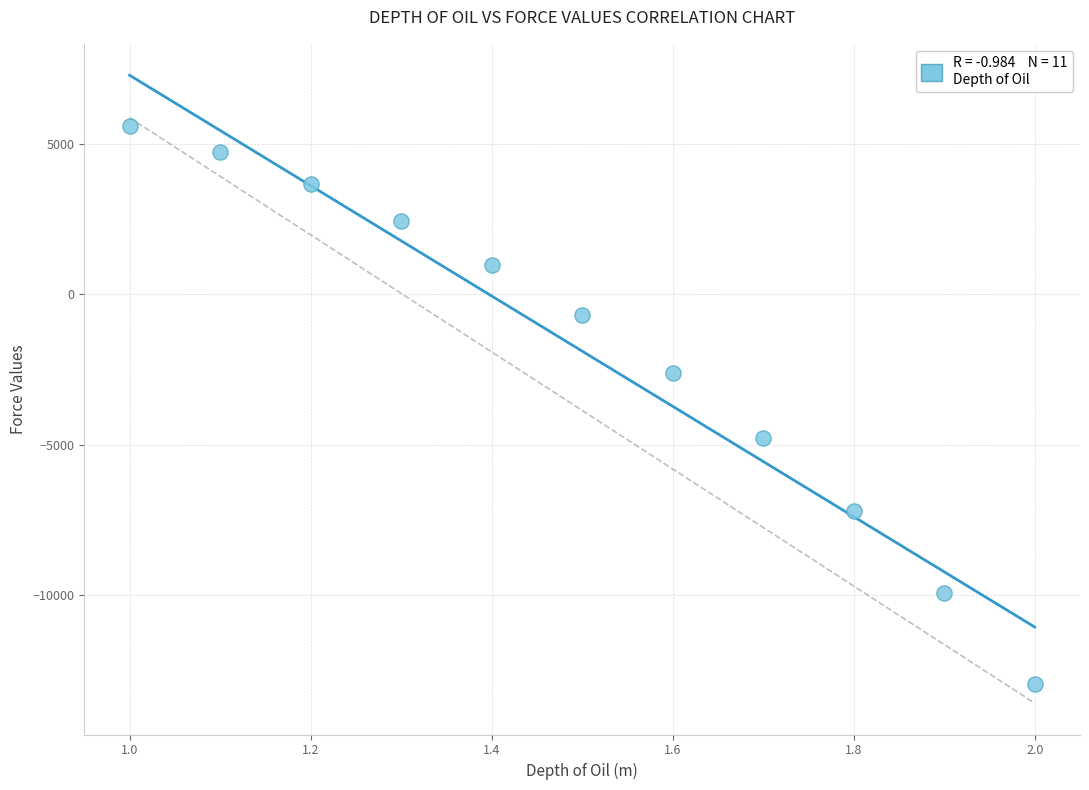

What is the range of Y values (max minus min)?

18540.9